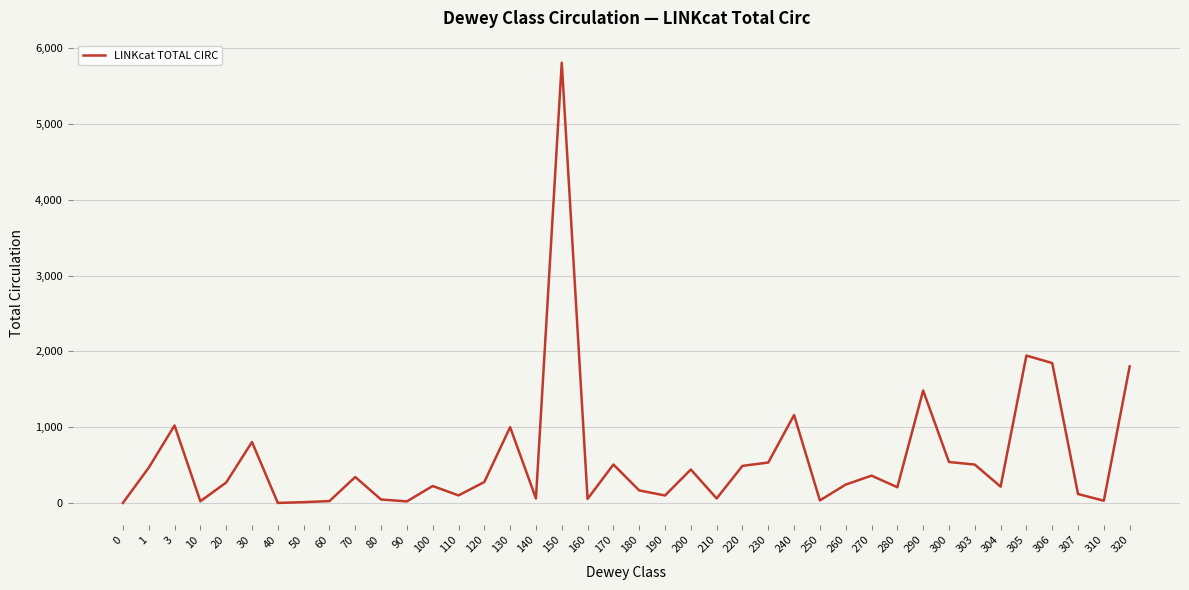

True or false: the data has more than 1 interior local peaks.

True